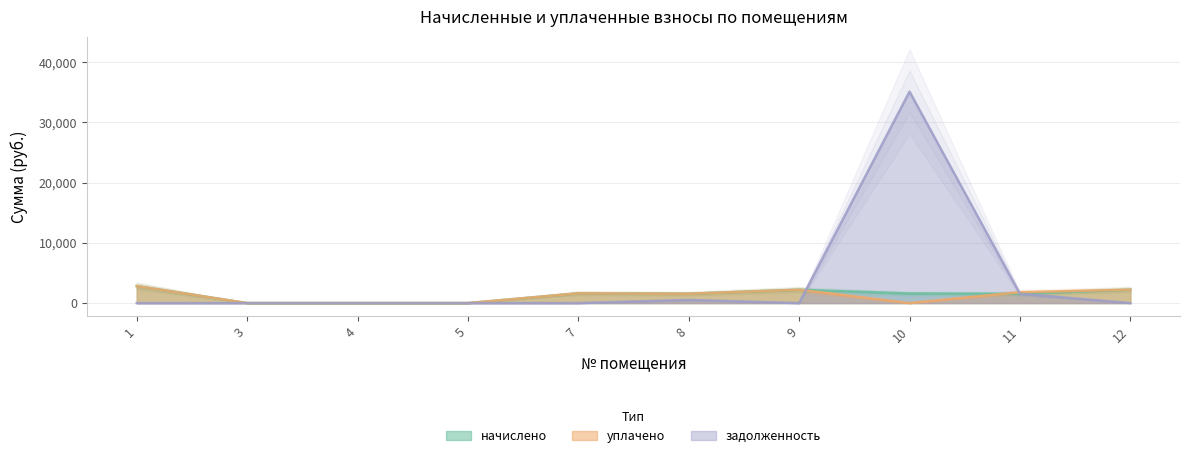

How many values in the задолженность series exceed 0?

3